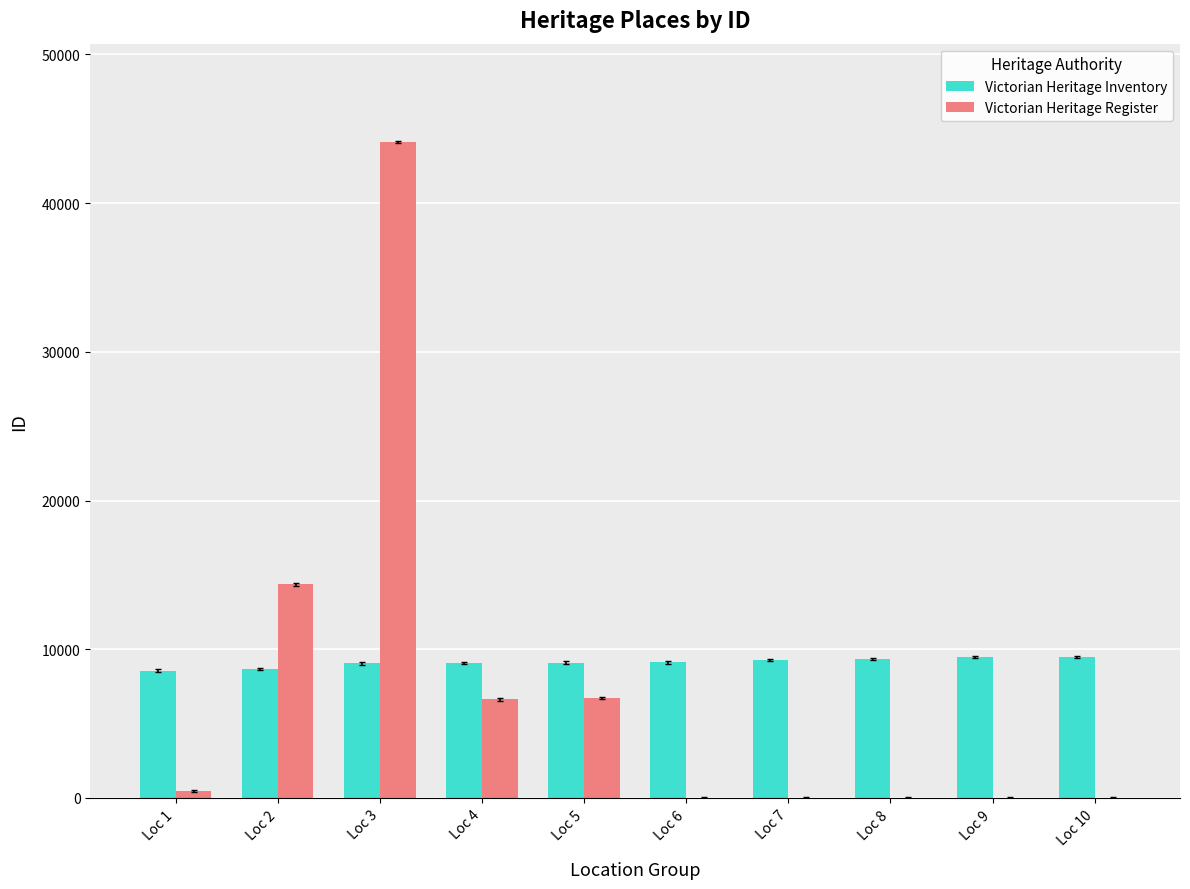

Which label corresponds to the largest value in the chart?

Loc 3